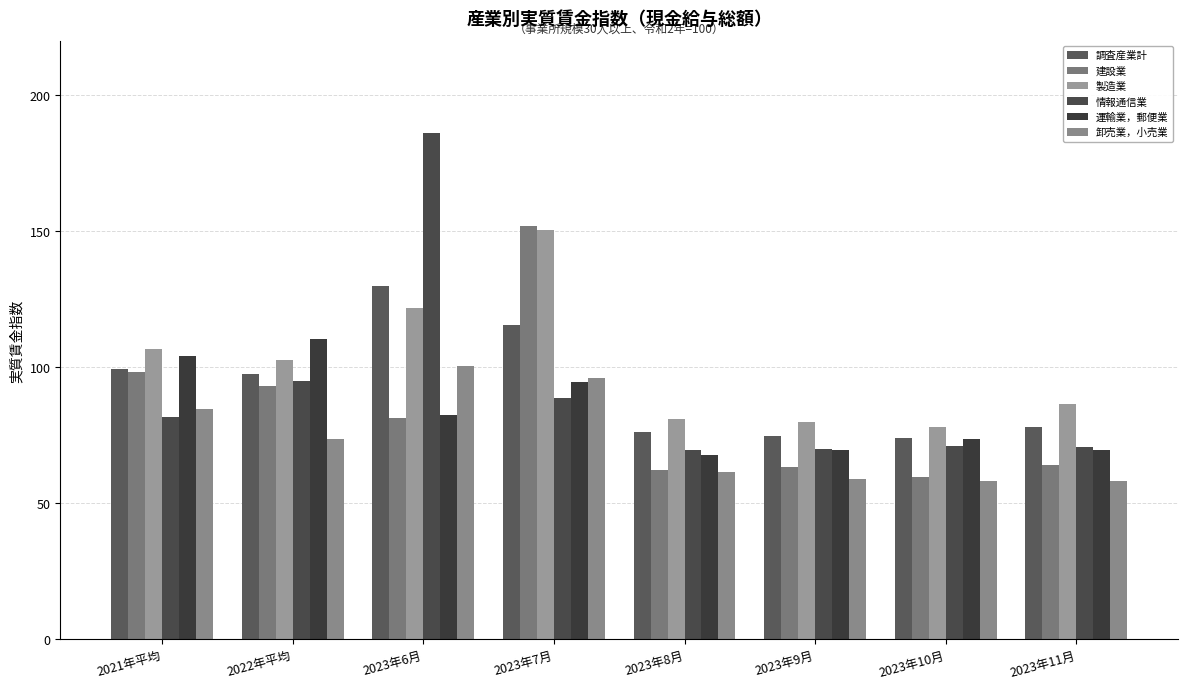

What position from the left is 2022年平均?

2